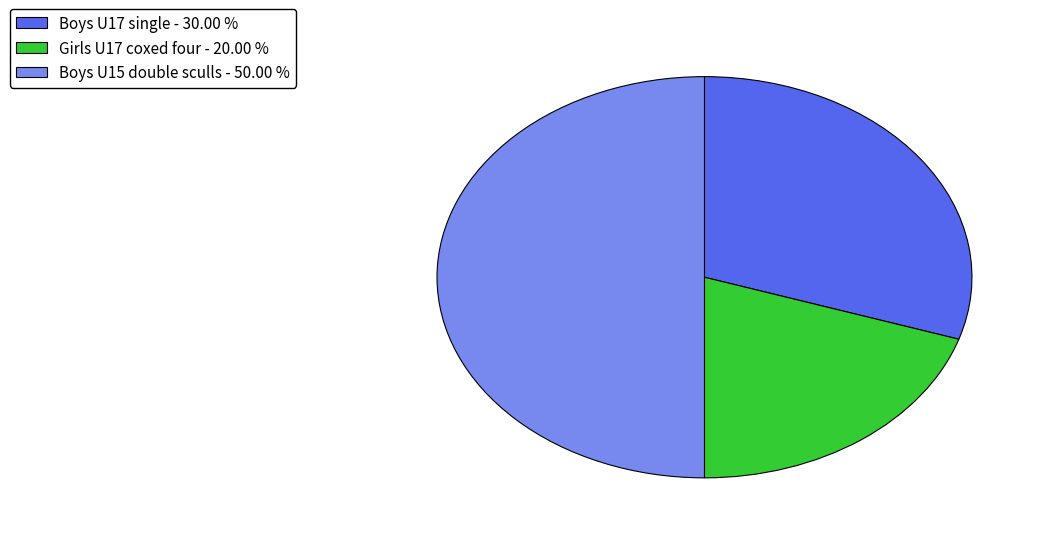

Which has a higher value, Boys U17 single - 30.00 % or Girls U17 coxed four - 20.00 %?

Boys U17 single - 30.00 %